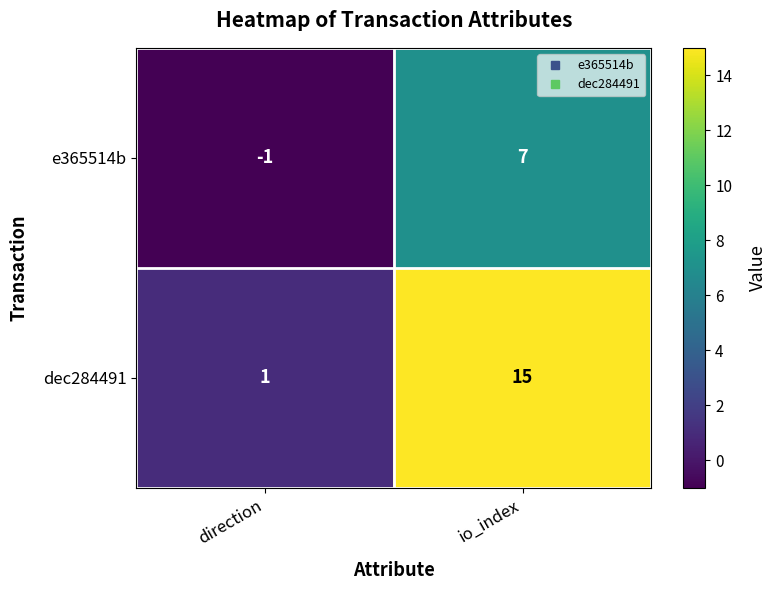

Where is e365514b nearest to the value 3?

direction